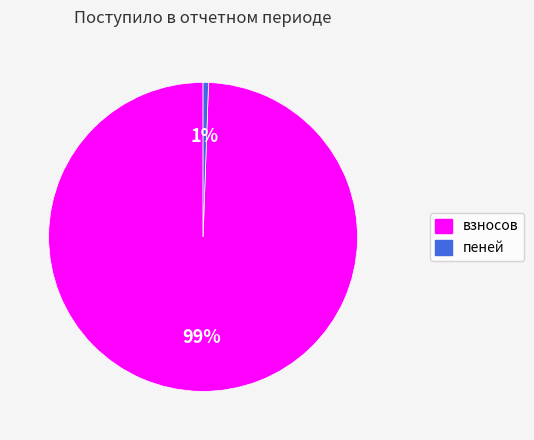

The взносов slice represents 85% of the pie. True or false?

False